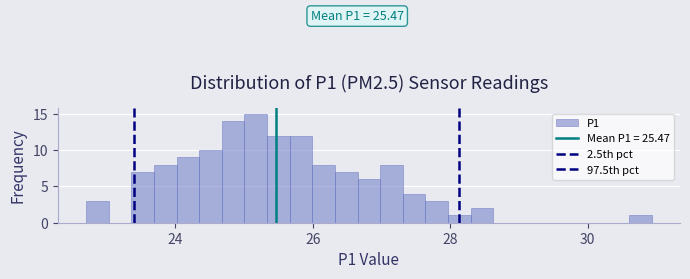

Around what value on the x-axis is the tallest bar? Give the approximate position of its centre, as read against the axis.

25.2